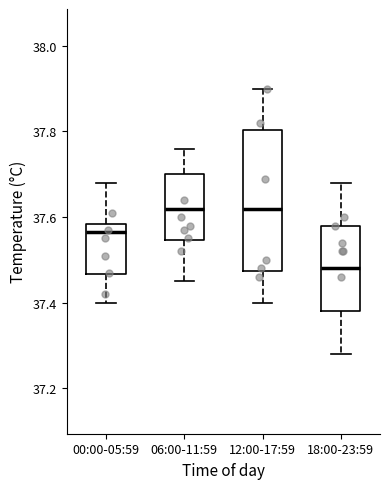

Where does the upper whisker of the box for 12:00-17:59 end on the y-axis? The values are not printed on the chart, so give them approximately, as read against the axis.

37.90